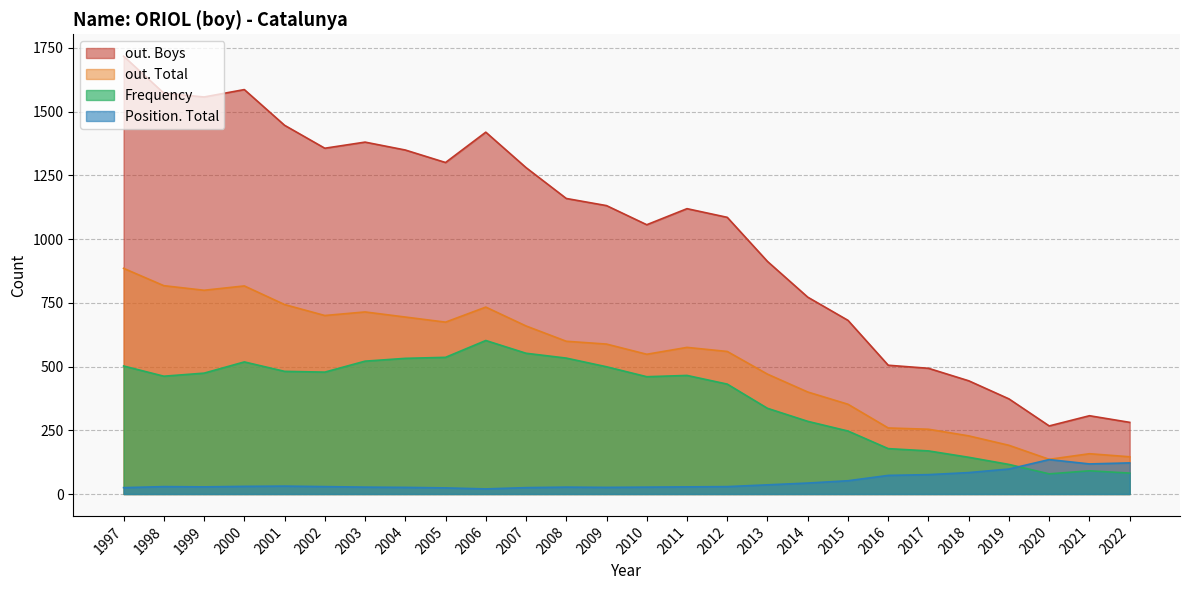

True or false: out. Total and out. Boys cross at least once.

False